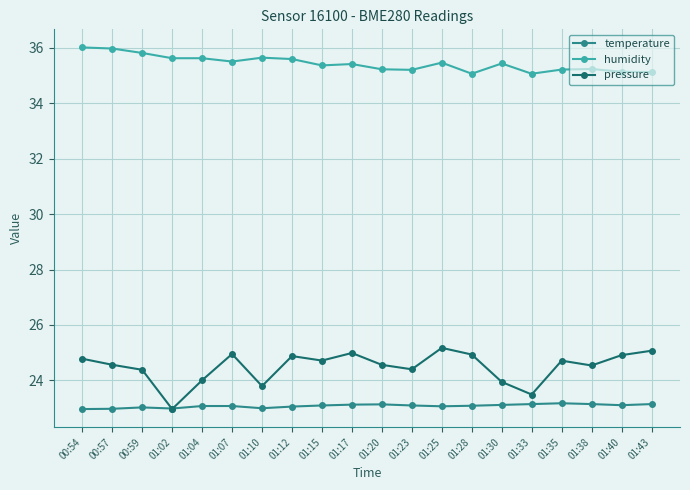

What position from the right is 00:57?

19